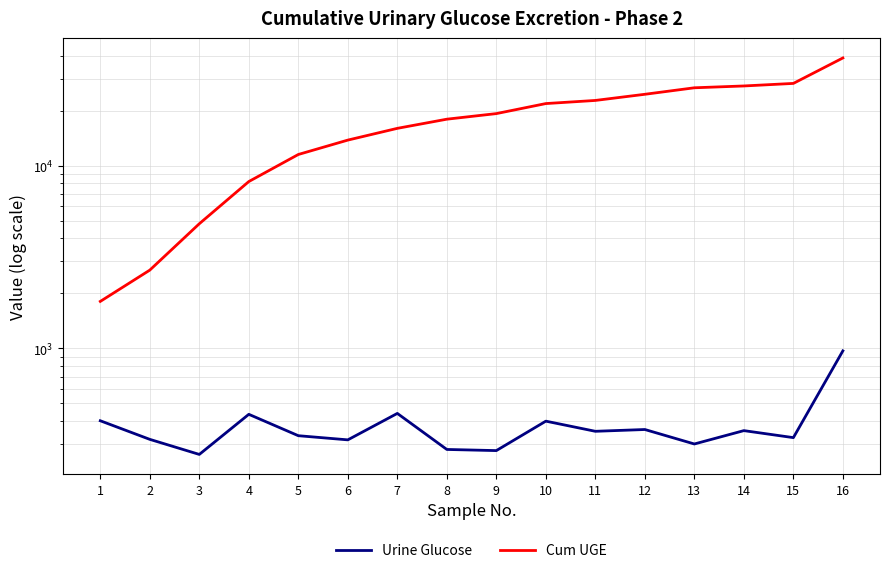

True or false: Cum UGE and Urine Glucose intersect in this chart.

False